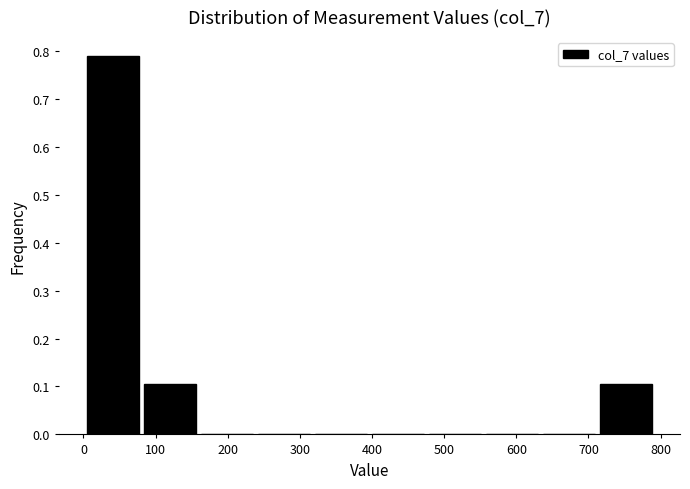

Reading left to right, list every bar in this chart as the range it spans on the x-axis followed by its height. Neither the bar edges nor the heights are printed on the chart, so give them approximately, as read against the axes.

0 to 80: 0.79
80 to 160: 0.11
160 to 240: 0
240 to 320: 0
320 to 400: 0
400 to 480: 0
480 to 550: 0
550 to 630: 0
630 to 710: 0
710 to 790: 0.11